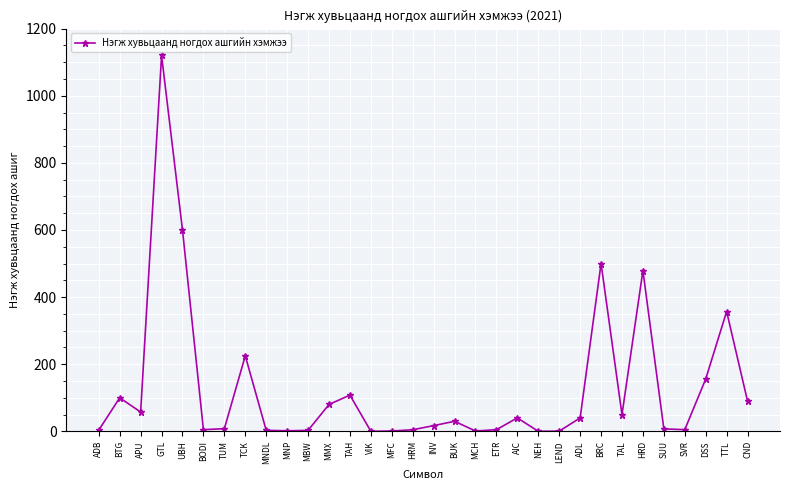

The value at GTL is 1681.4. True or false?

False